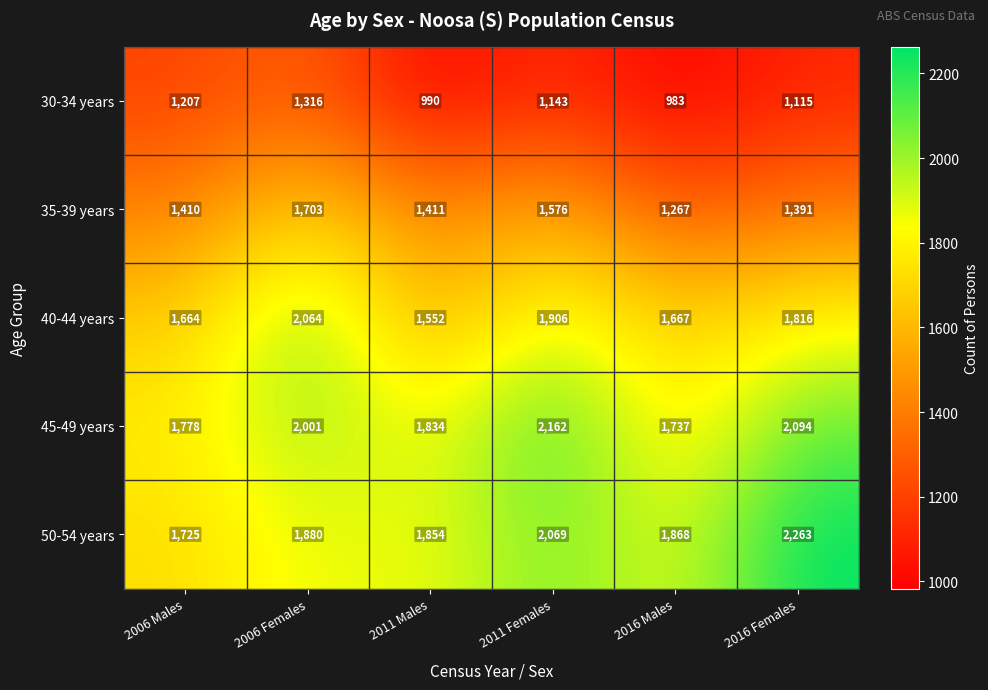

What is the spread (max minus min) of values at 2006 Females?

748